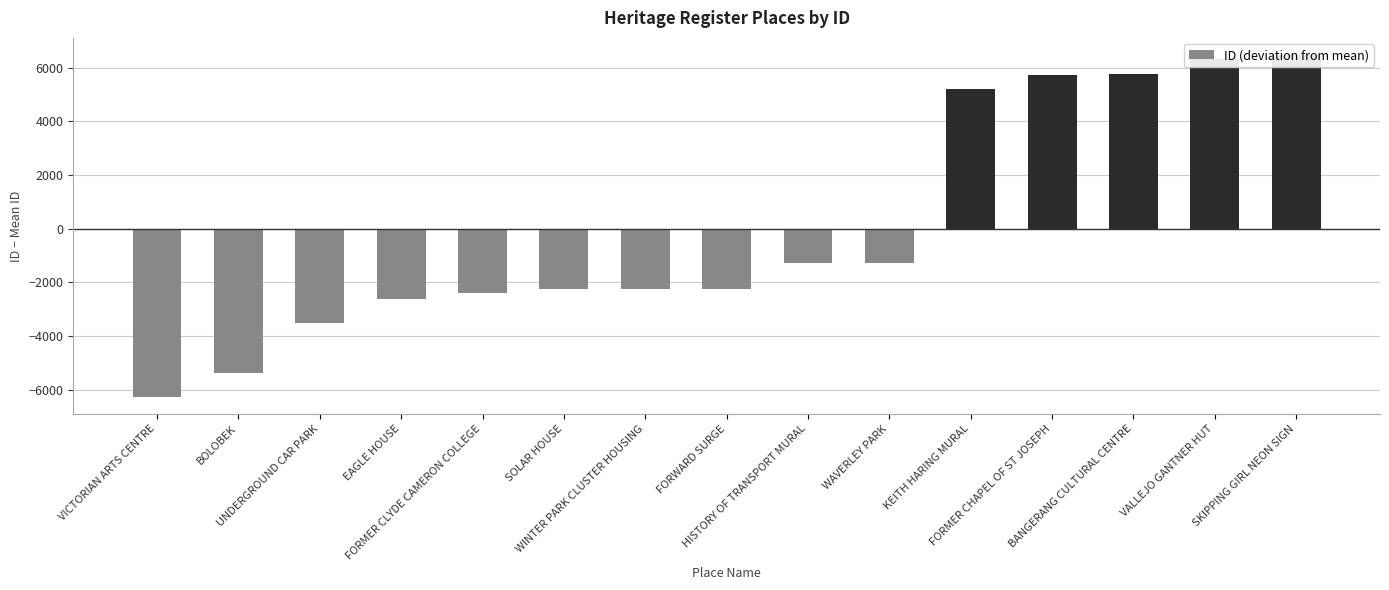

Reading left to right, extract all data points from this chart.

VICTORIAN ARTS CENTRE=-6267.4	BOLOBEK=-5364.4	UNDERGROUND CAR PARK=-3526.4	EAGLE HOUSE=-2636.4	FORMER CLYDE CAMERON COLLEGE=-2396.4	SOLAR HOUSE=-2266.4	WINTER PARK CLUSTER HOUSING=-2258.4	FORWARD SURGE=-2237.4	HISTORY OF TRANSPORT MURAL=-1276.4	WAVERLEY PARK=-1275.4	KEITH HARING MURAL=5197.6	FORMER CHAPEL OF ST JOSEPH=5742.6	BANGERANG CULTURAL CENTRE=5769.6	VALLEJO GANTNER HUT=6319.6	SKIPPING GIRL NEON SIGN=6475.6